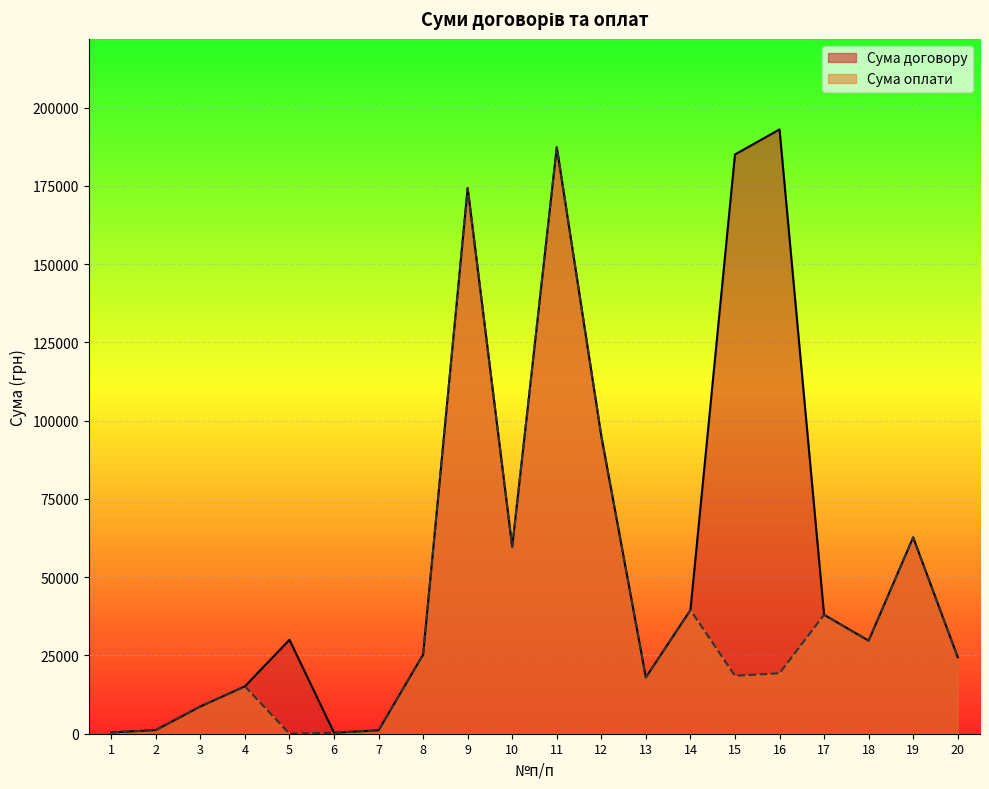

What is the lowest value of the Сума договору series?

300.0